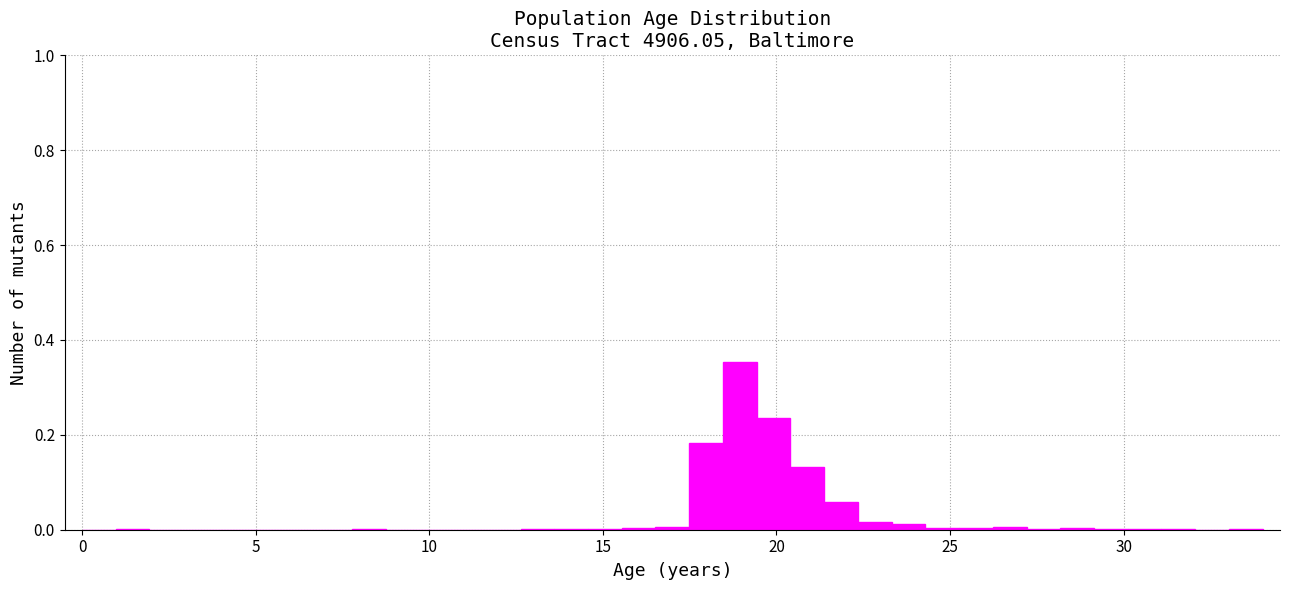

Around what value on the x-axis is the tallest bar? Give the approximate position of its centre, as read against the axis.

19.0